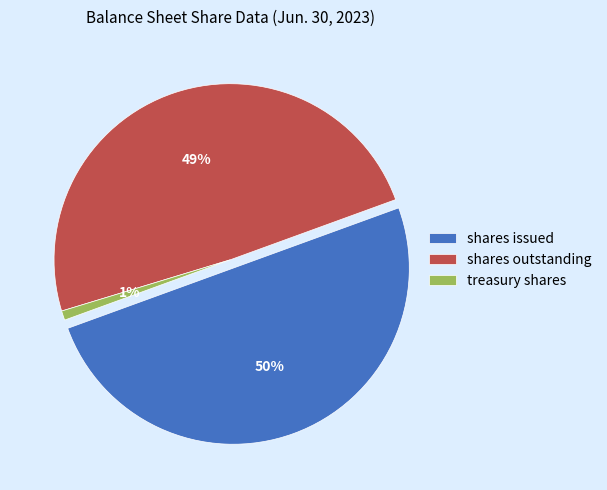

What is the change in value from Common stock, shares issued to Common stock, shares outstanding?

-4381735